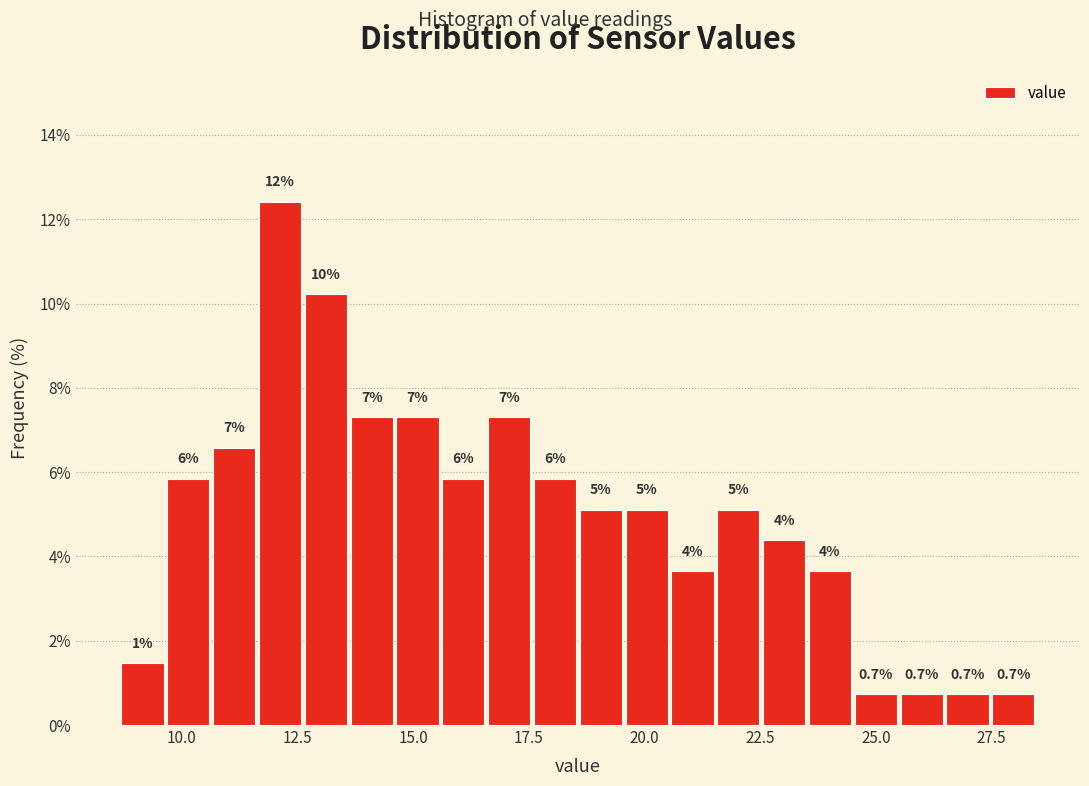

Around what value on the x-axis is the tallest bar? Give the approximate position of its centre, as read against the axis.

12.0